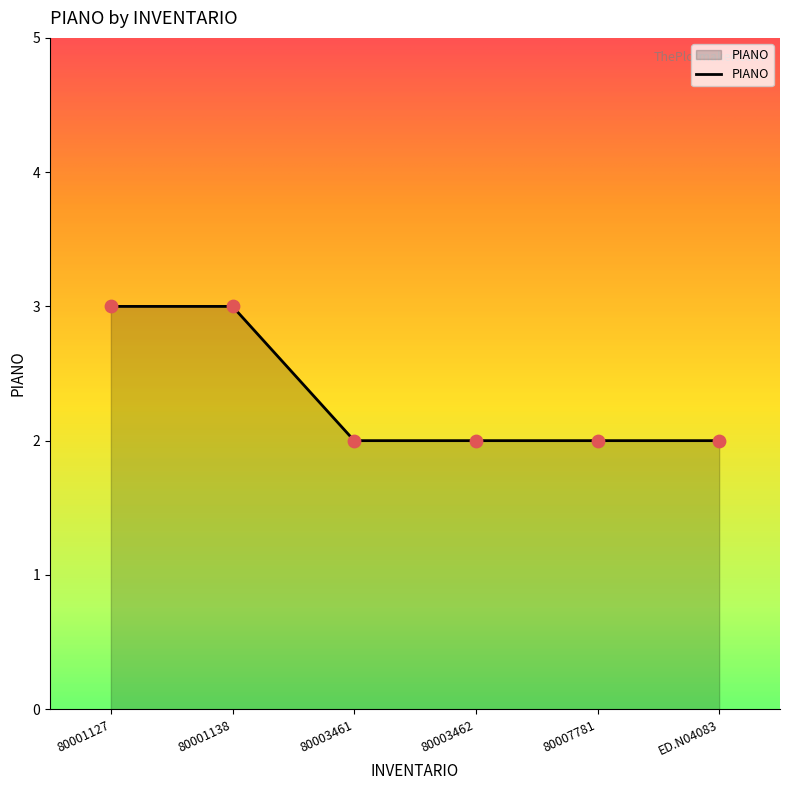

Approximately how many times larger is the value at 80001138 compared to 80001127?

1.0